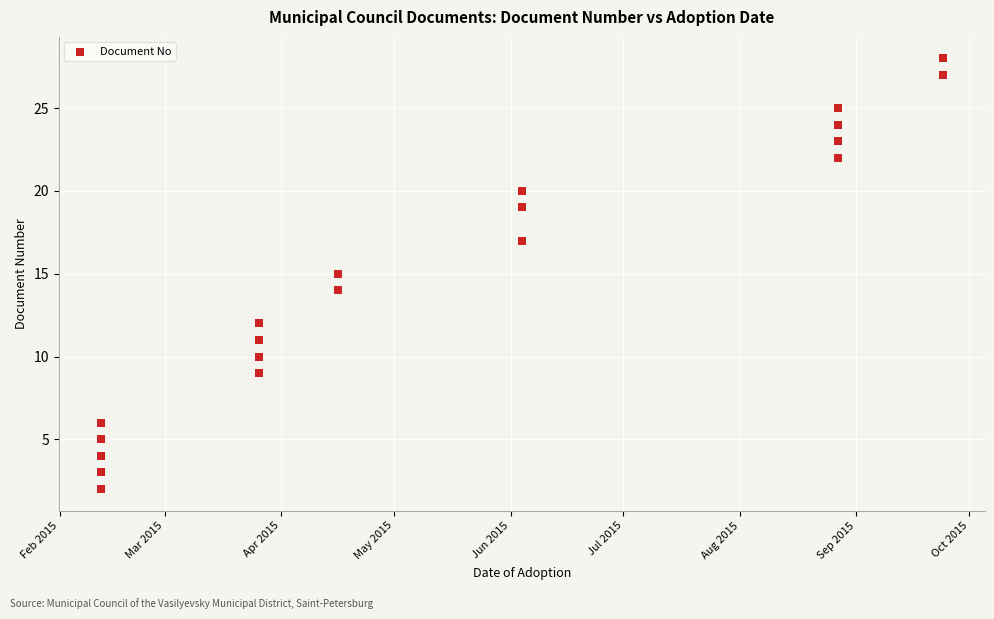

What is the range of X values (max minus min)?

224